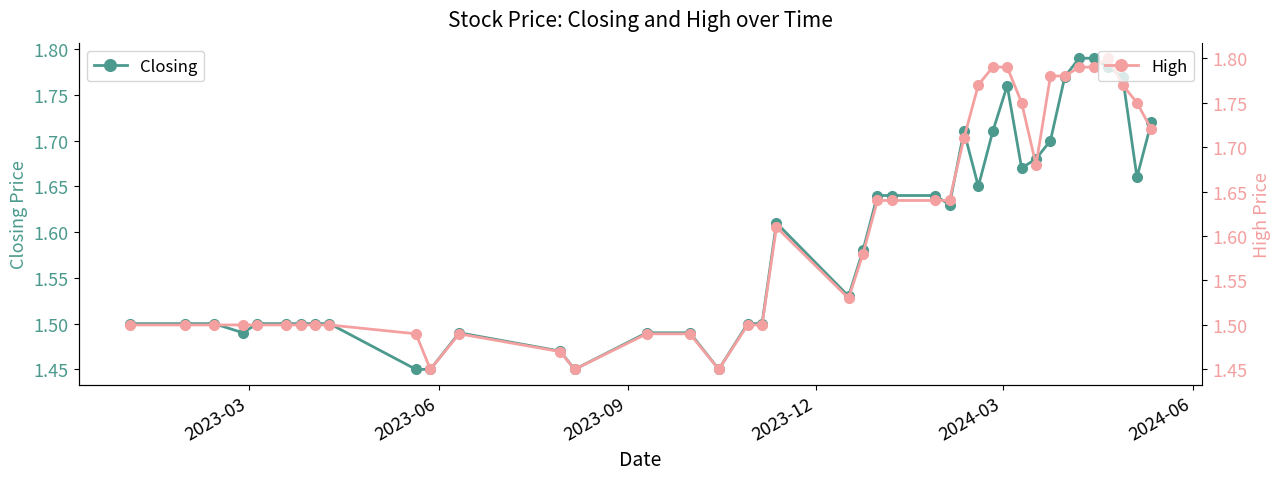

True or false: Closing has more than 1 interior local peaks.

True